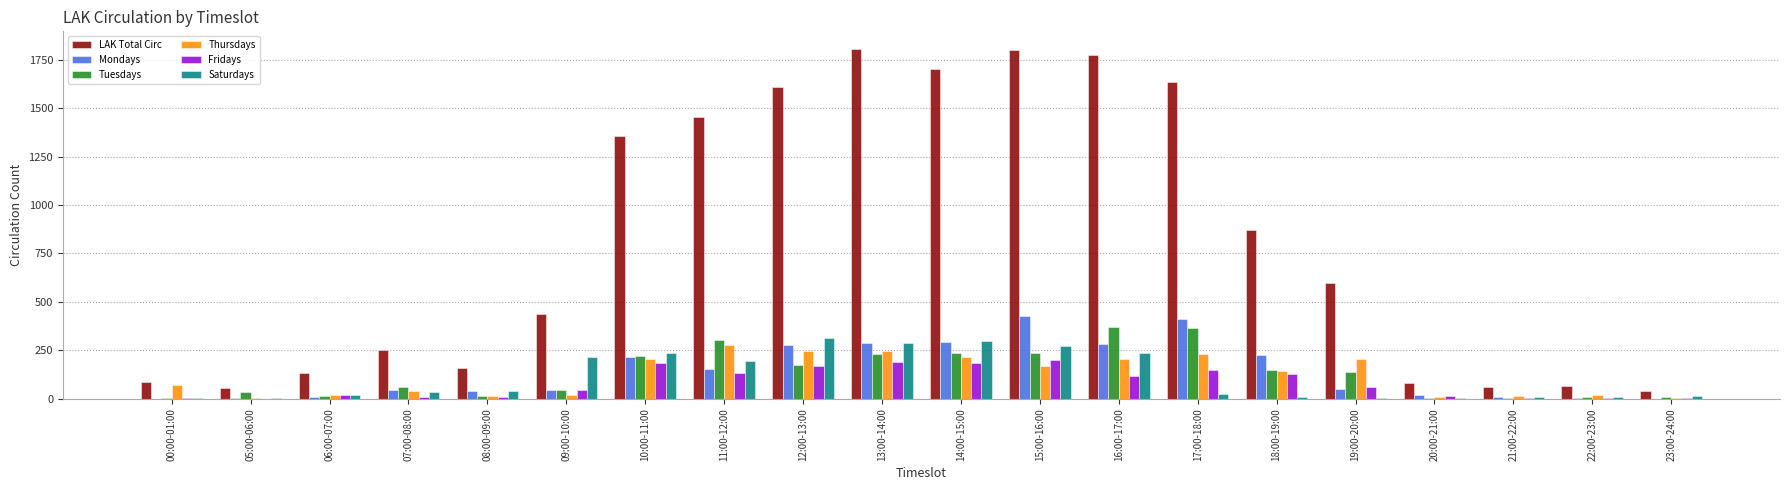

Which series changed the most between 17:00-18:00 and 20:00-21:00?

LAK Total Circ